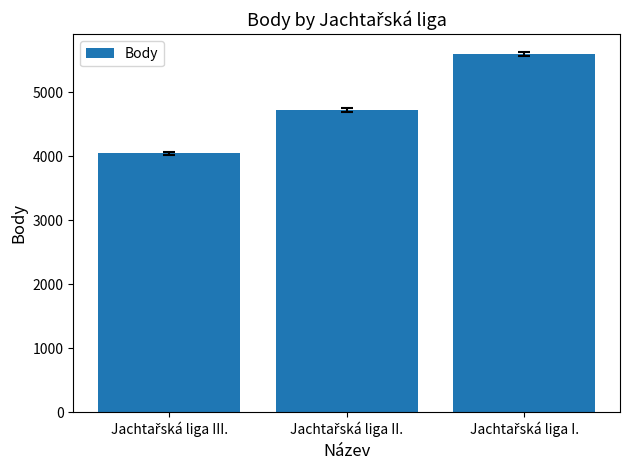

What is the value of the 3rd bar from the left?

5600